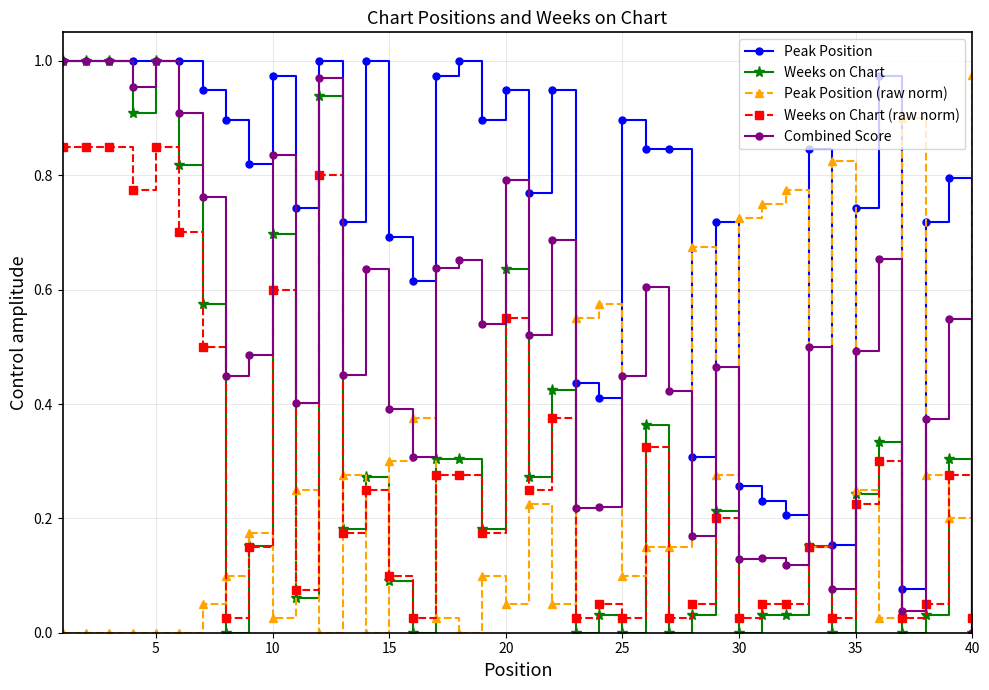

True or false: Combined Score has more than 1 interior local peaks.

True